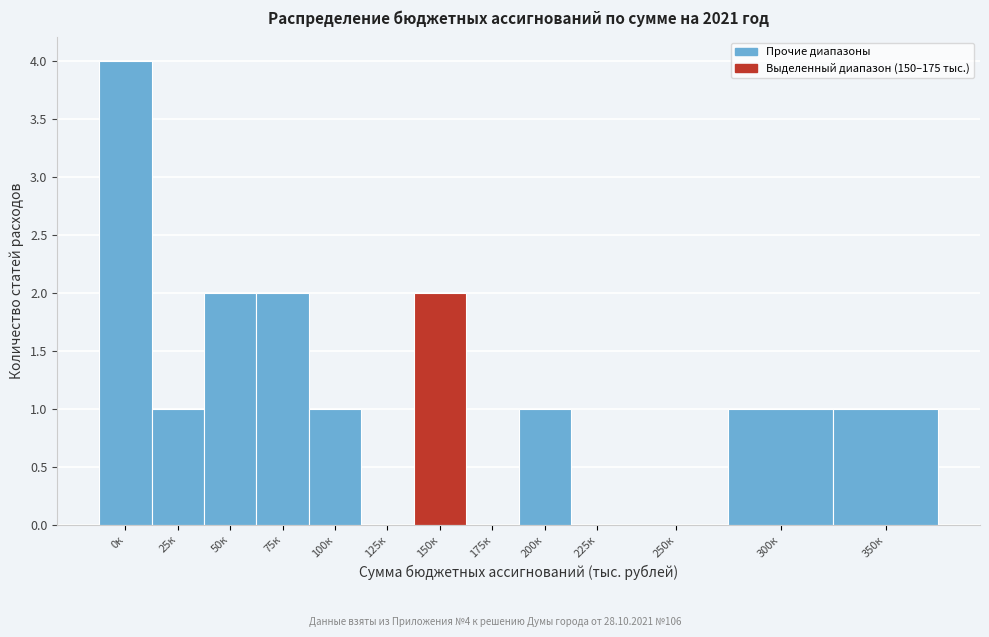

Reading right to left, transcribe all the data shown in this chart.

350к=1	300к=1	250к=0	225к=0	200к=1	175к=0	150к=2	125к=0	100к=1	75к=2	50к=2	25к=1	0к=4